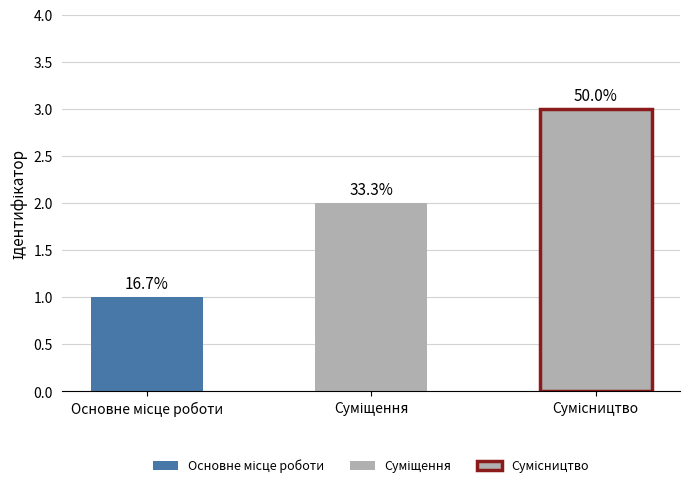

Is it true that the value at Сумісництво is 5?

False